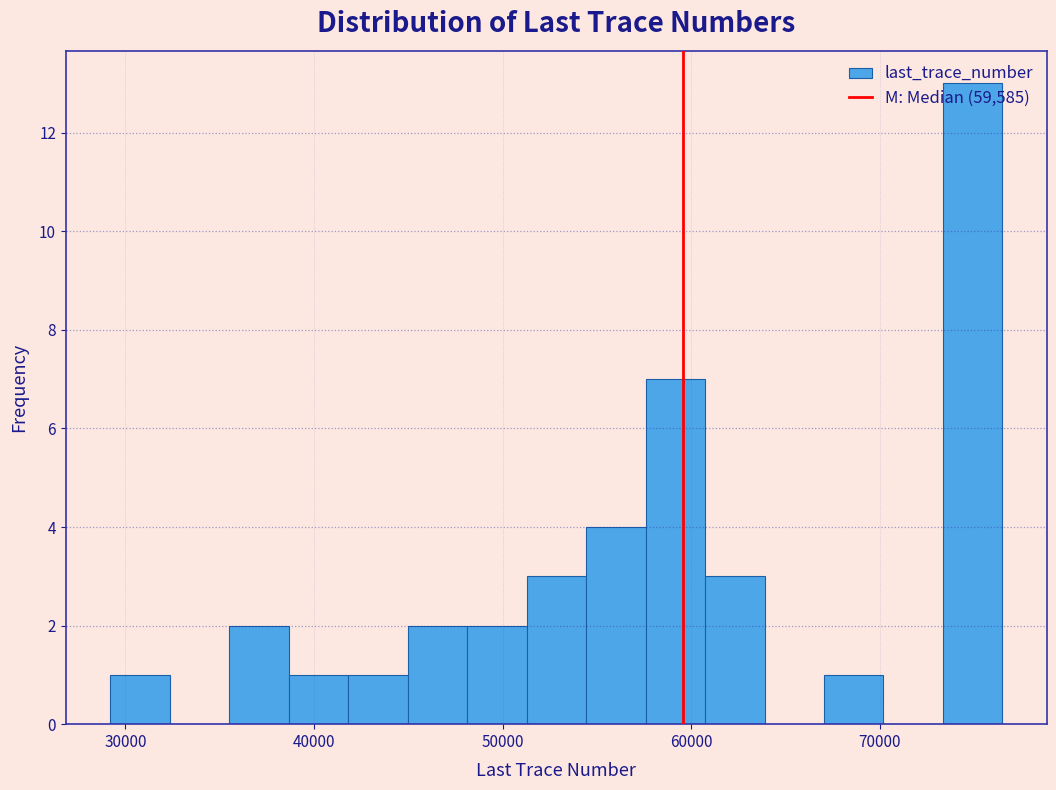

Read against the x-axis, roughly where is the centre of the tallest bar?

75000